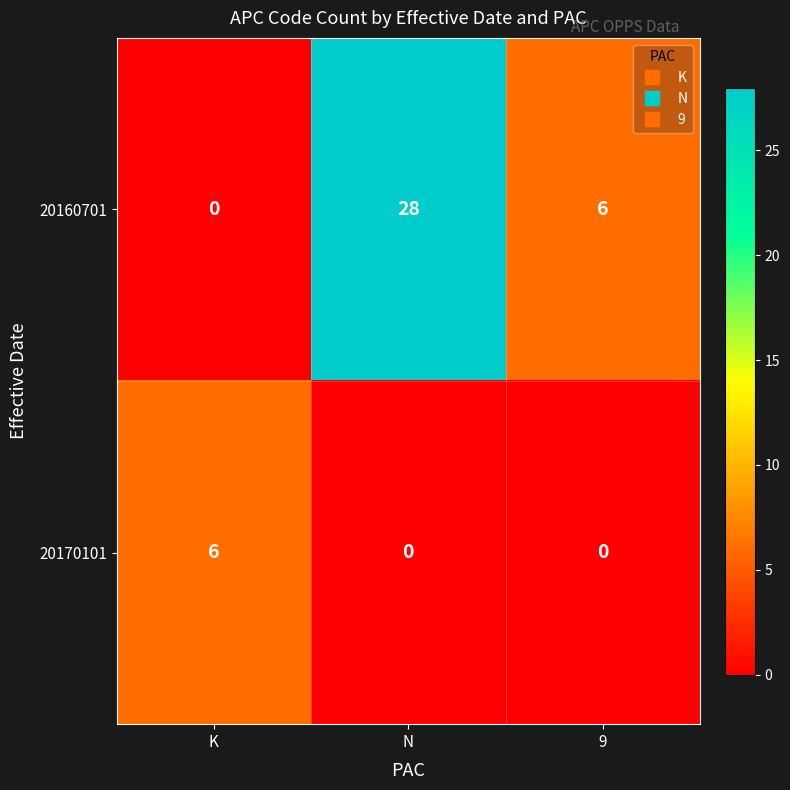

At which category is the sum across all series the highest?

N